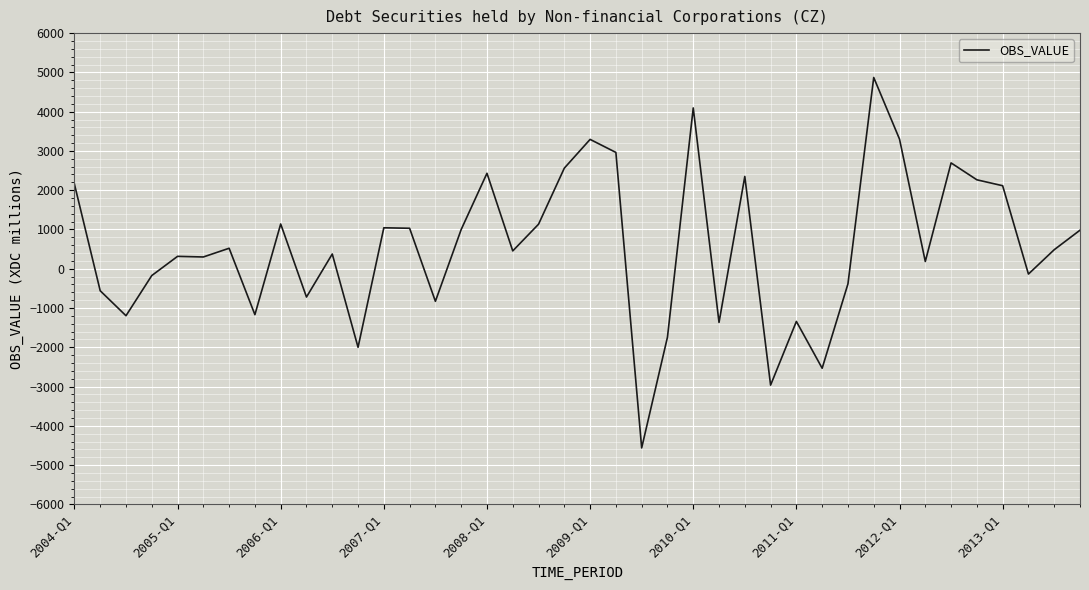

What is the greatest value displayed?

4870